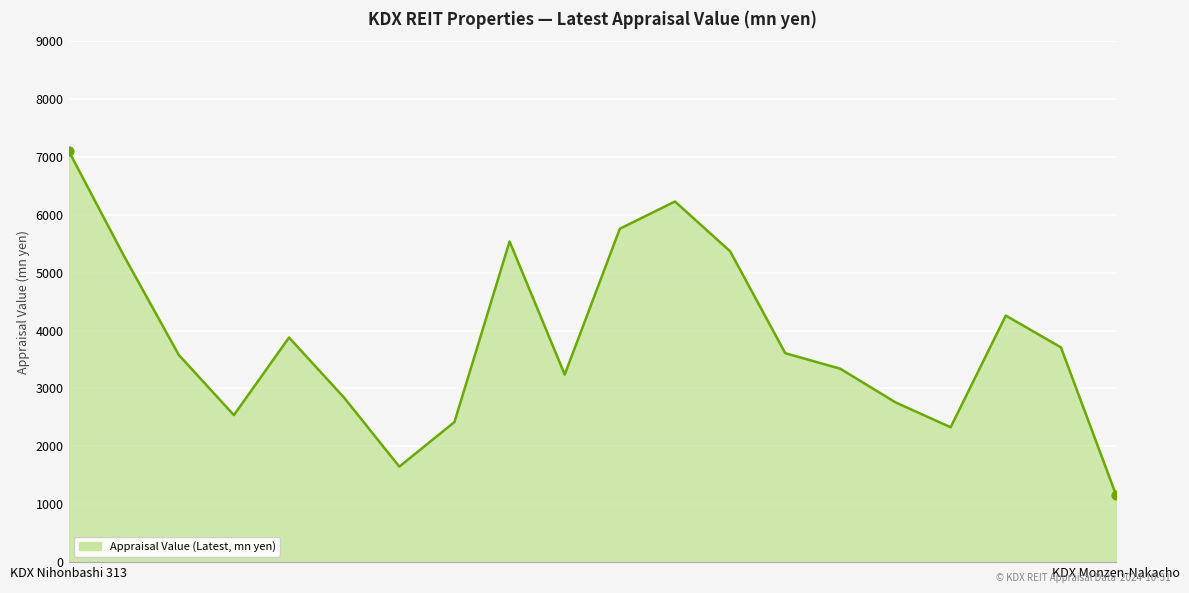

What is the minimum value shown in the chart?

1160